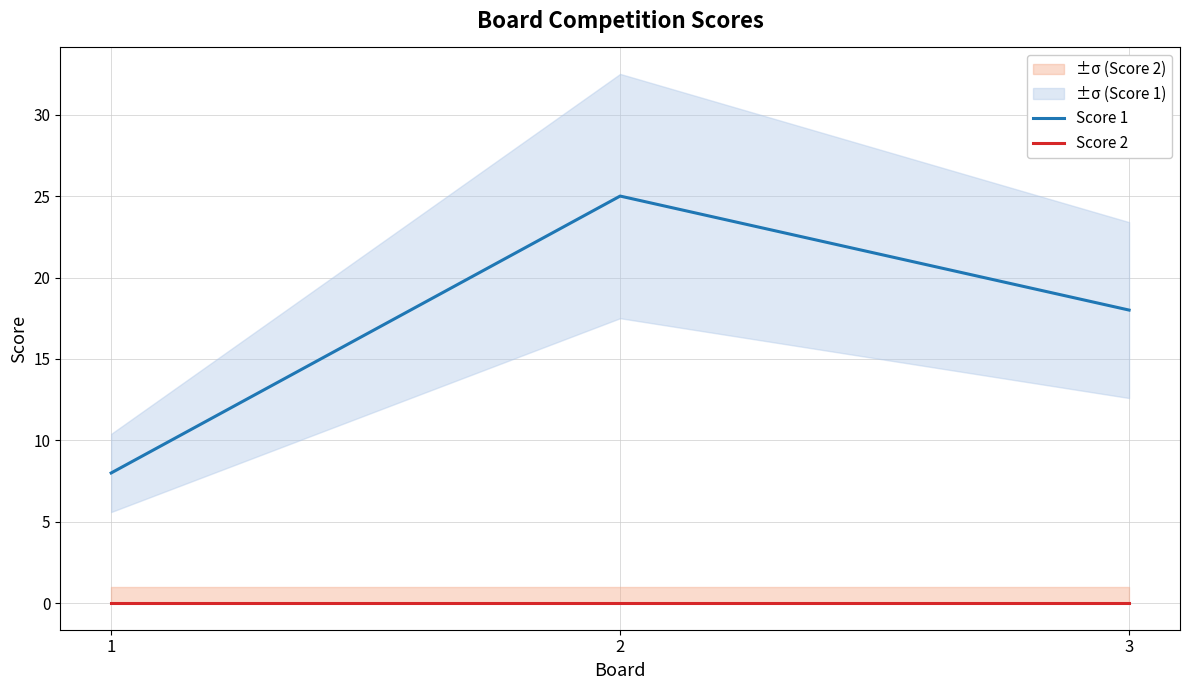

Between 3 and 2, which is larger?

2